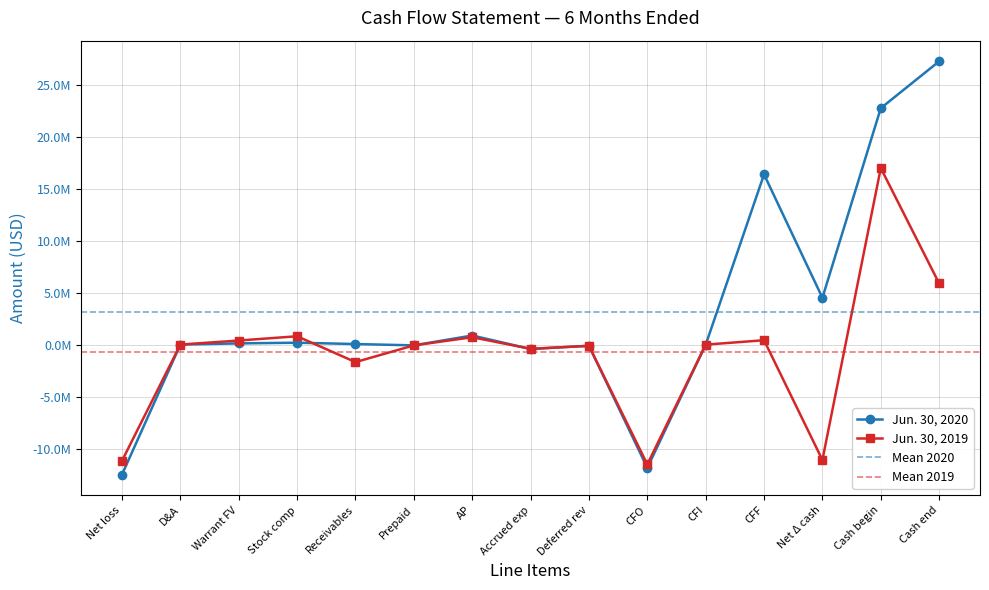

Which category has the highest value in the Jun. 30, 2019 series?

Cash begin